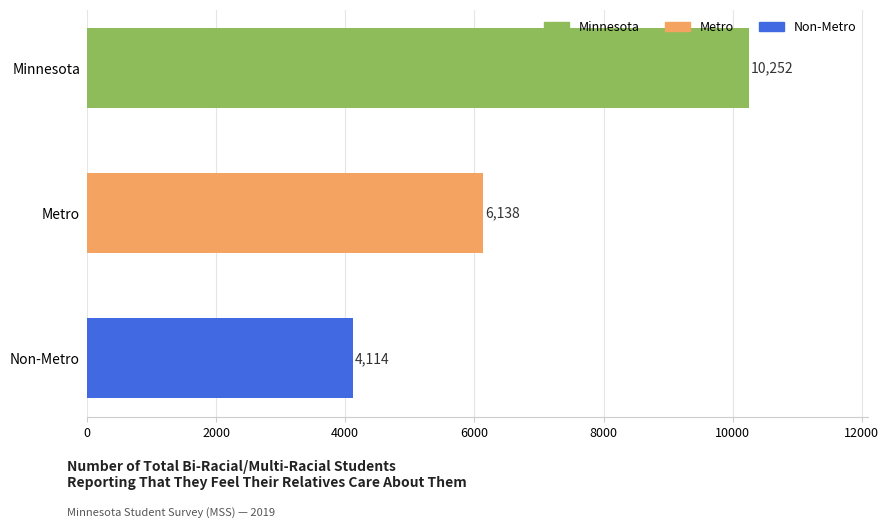

What is the ratio of the value at Non-Metro to the value at Minnesota?

0.4